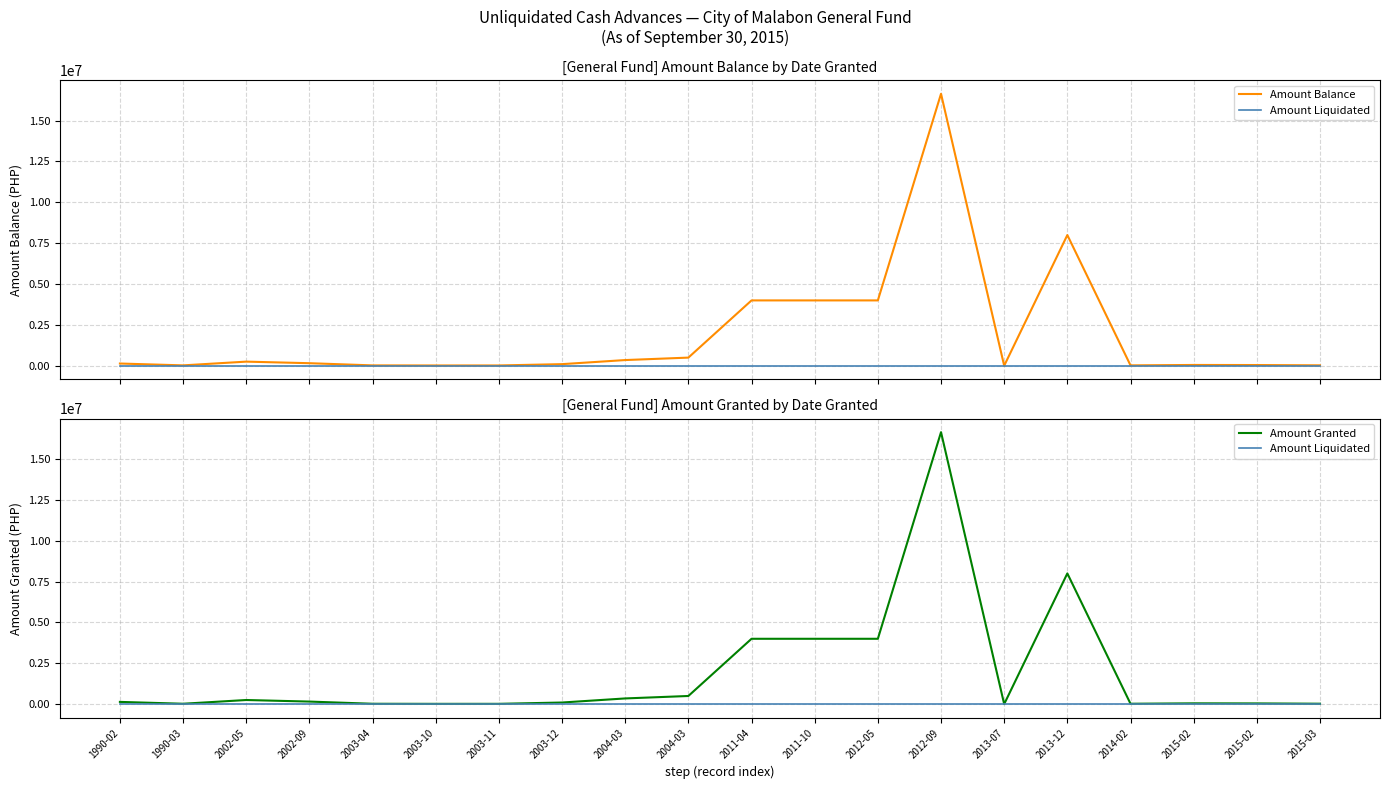

Rank the series at 2015-03 from highest to lowest value.

Amount Balance, Amount Granted, Amount Liquidated